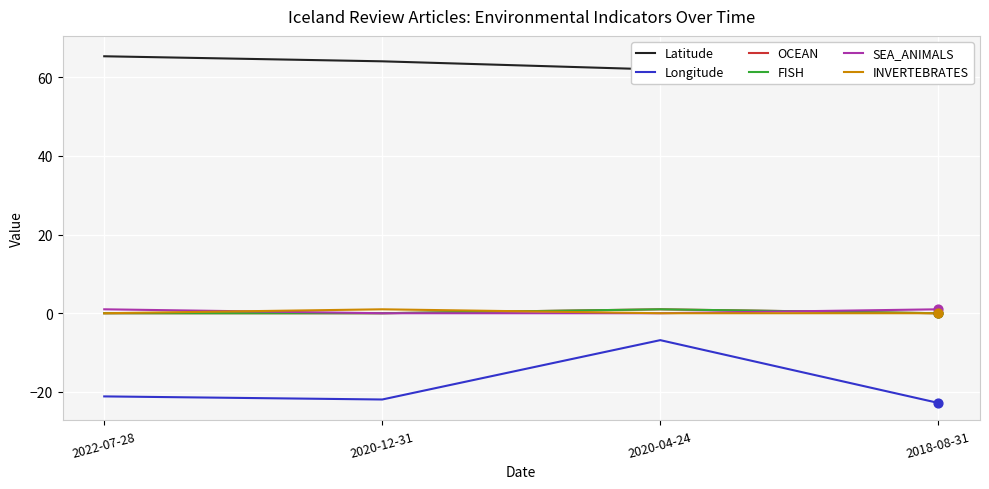

At which category is the sum across all series the highest?

2020-04-24